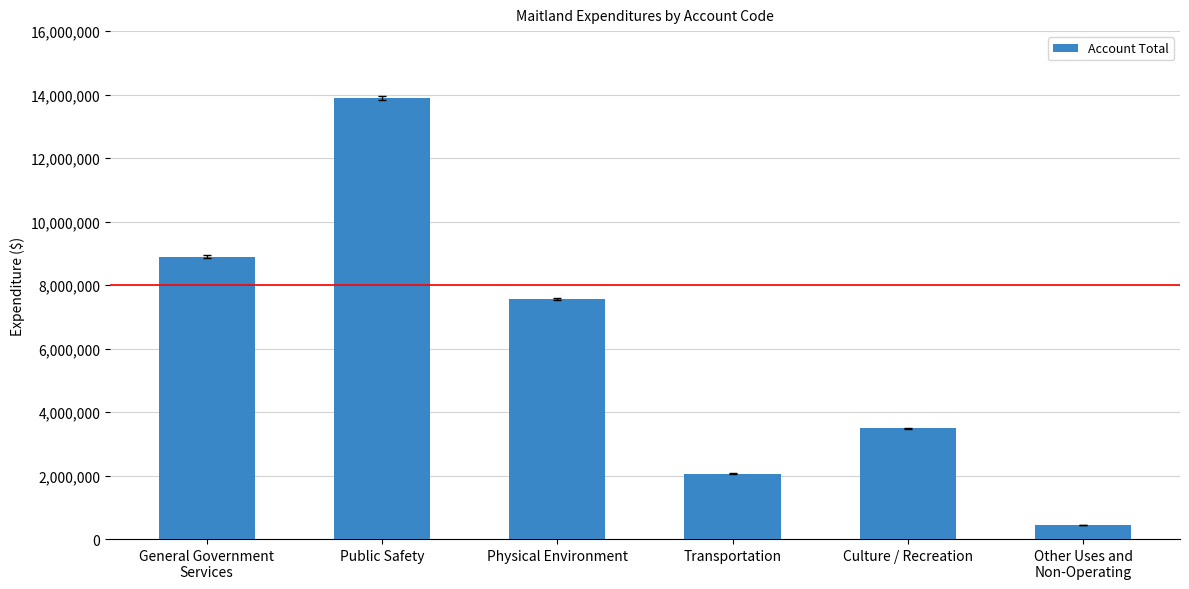

Does the chart contain any negative values?

No